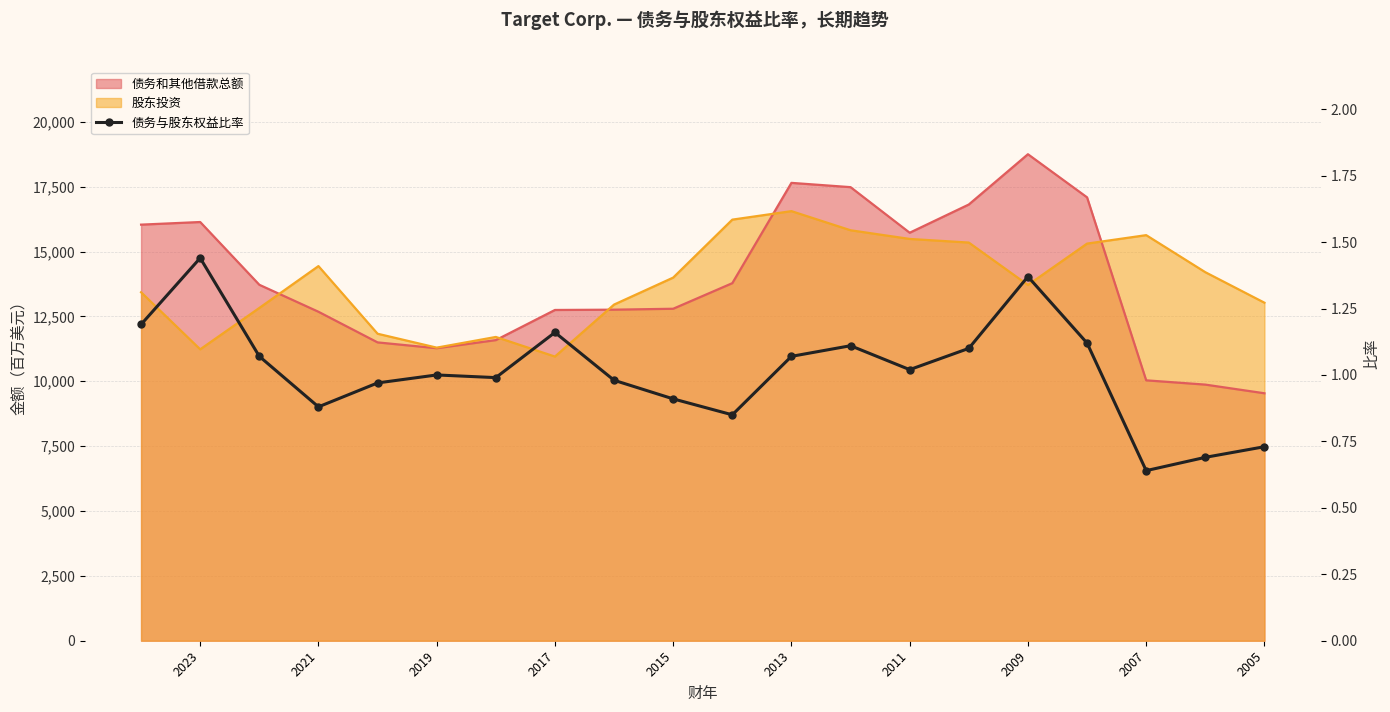

How many data points are less than 1?

9